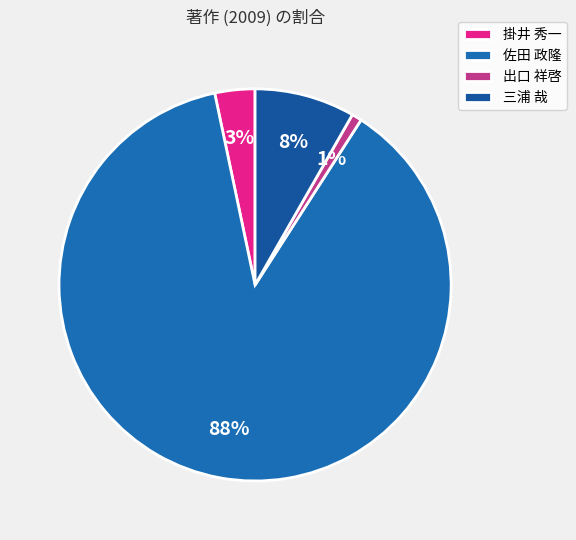

What is the change in value from 佐田 政隆 to 出口 祥啓?

-105